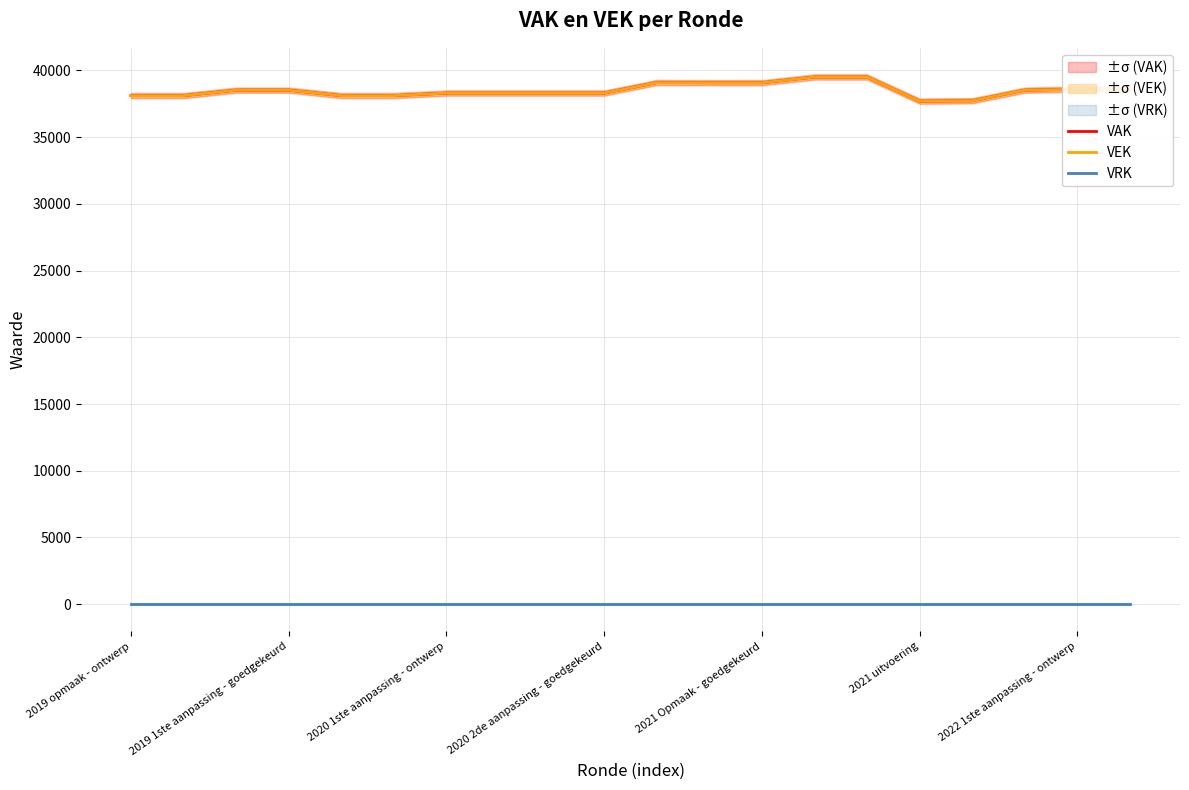

Is it true that VAK equals 37728 at 16?

True